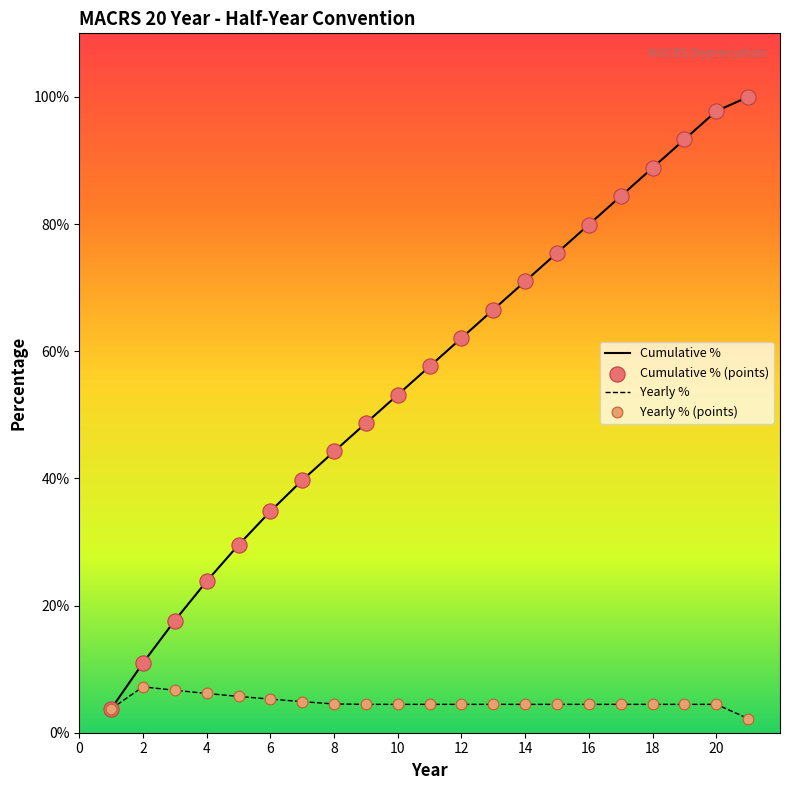

Is this an area chart (filled region under the line)?

No